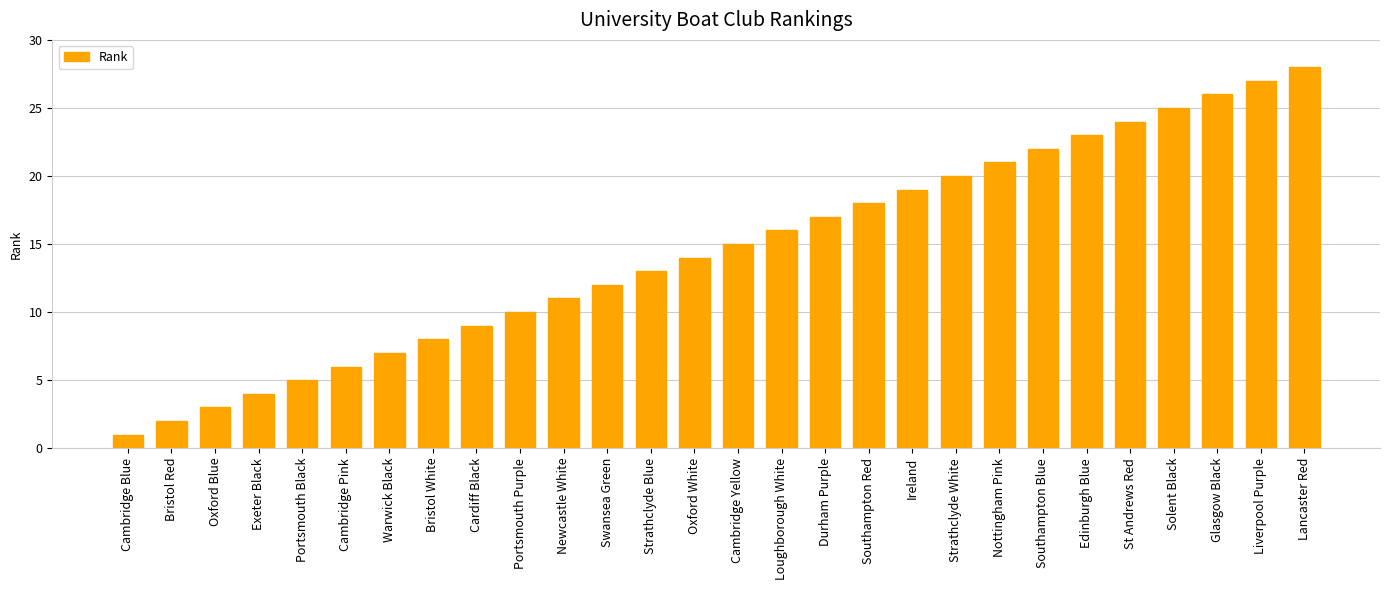

Rank the categories by value from lowest to highest.

Cambridge Blue, Bristol Red, Oxford Blue, Exeter Black, Portsmouth Black, Cambridge Pink, Warwick Black, Bristol White, Cardiff Black, Portsmouth Purple, Newcastle White, Swansea Green, Strathclyde Blue, Oxford White, Cambridge Yellow, Loughborough White, Durham Purple, Southampton Red, Ireland, Strathclyde White, Nottingham Pink, Southampton Blue, Edinburgh Blue, St Andrews Red, Solent Black, Glasgow Black, Liverpool Purple, Lancaster Red